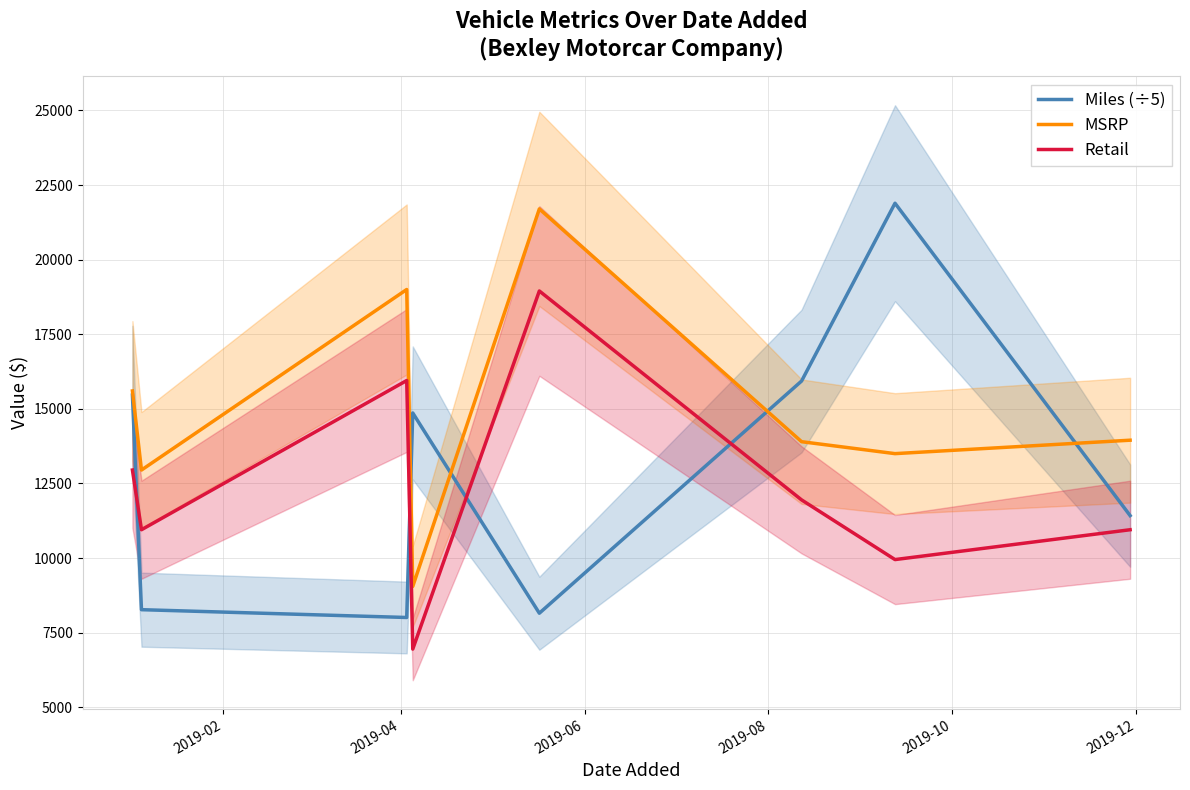

True or false: MSRP and Retail intersect in this chart.

False